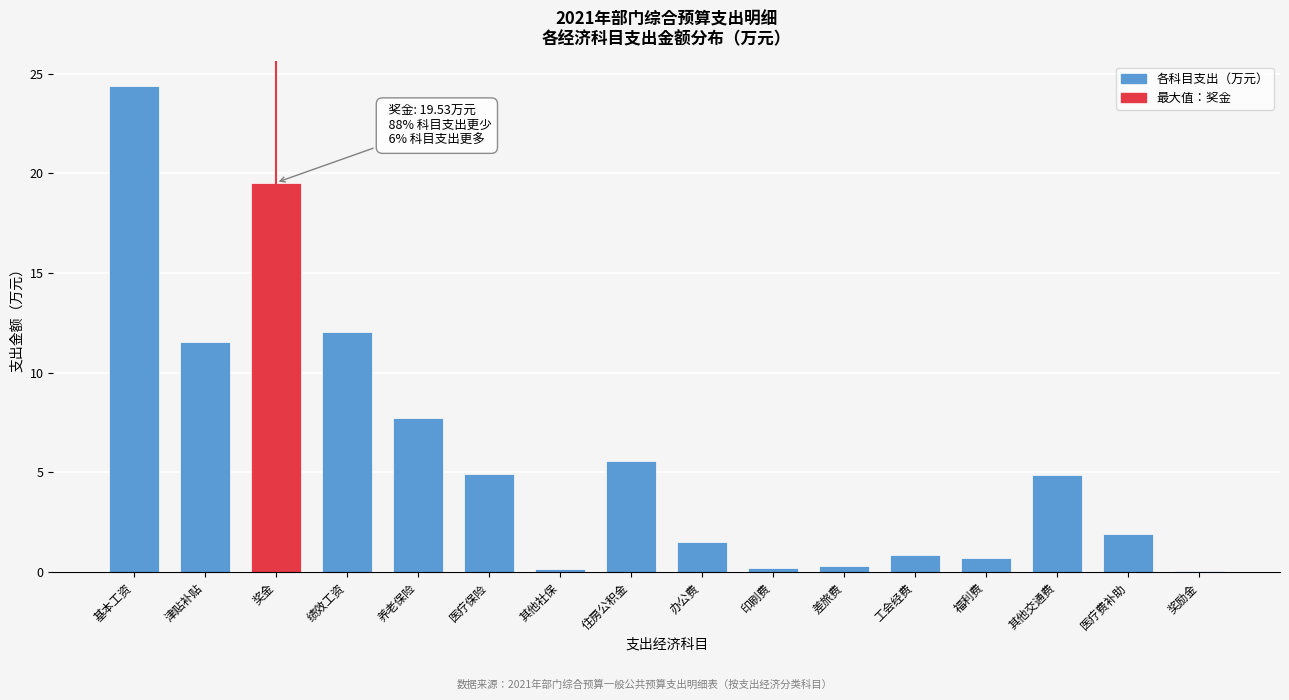

Which has a higher value, 养老保险 or 基本工资?

基本工资